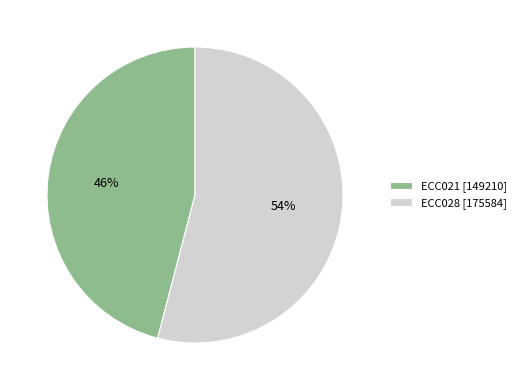

Between ECC028 [175584] and ECC021 [149210], which is larger?

ECC028 [175584]